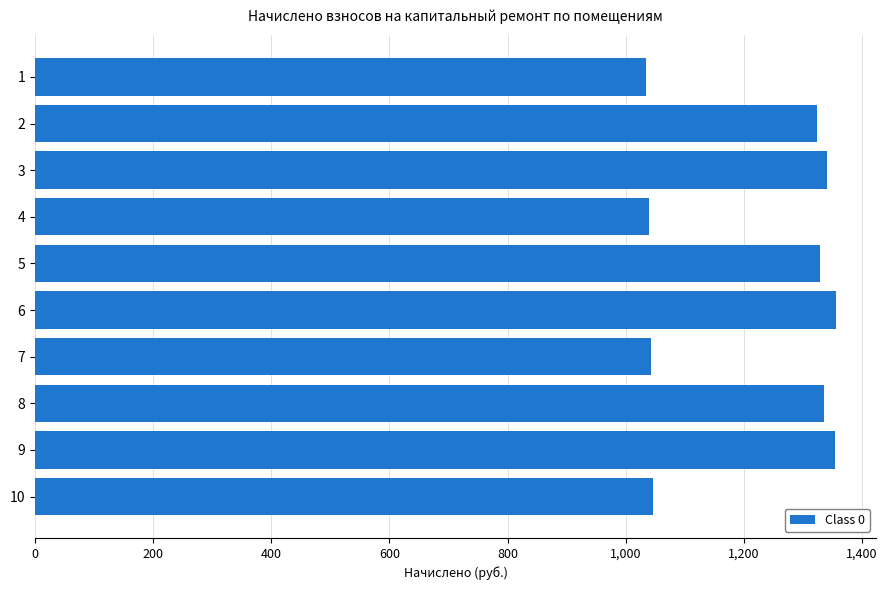

What is the maximum value shown in the chart?

1356.4